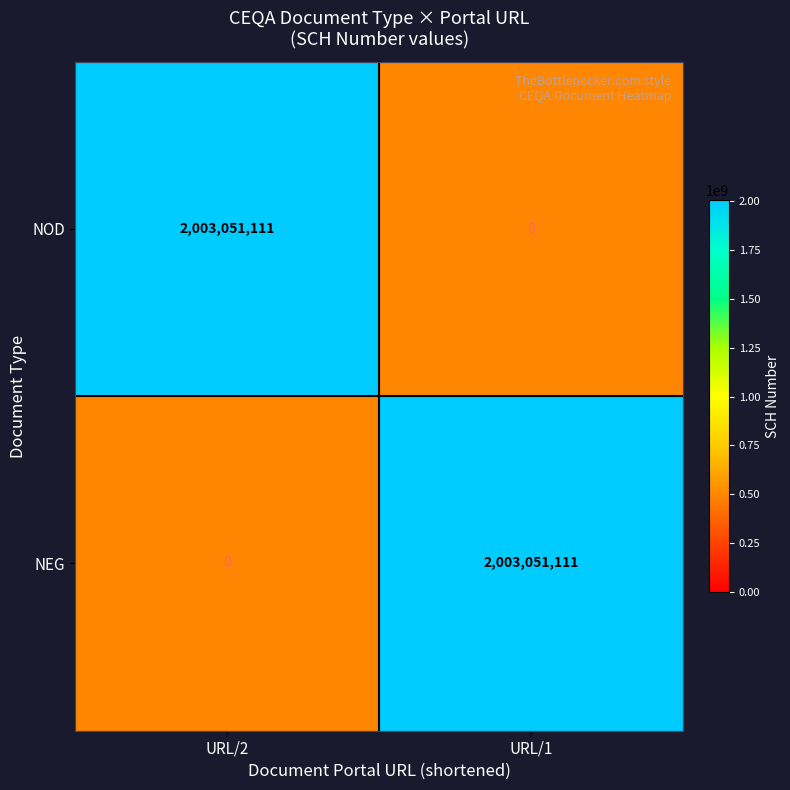

Which category has the lowest value in the NOD series?

URL/1